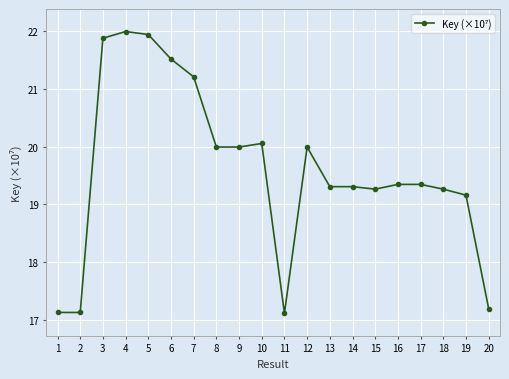

True or false: the data has more than 2 interior local peaks.

True